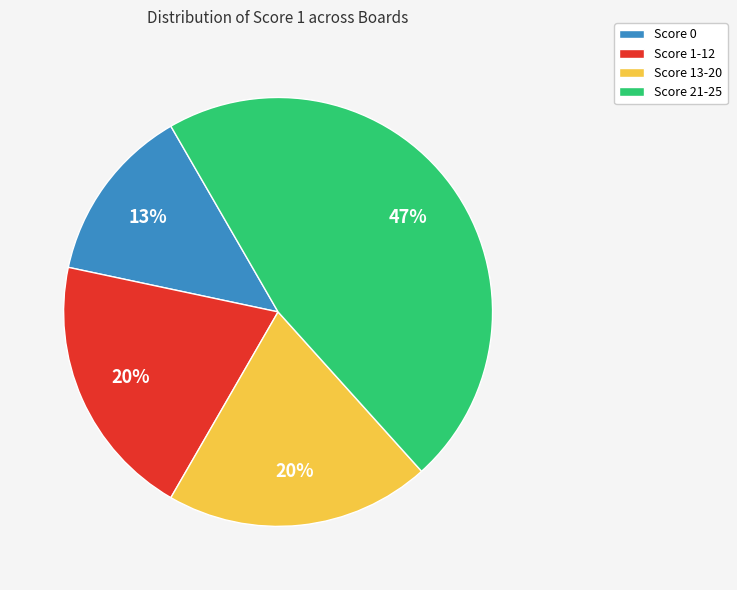

Approximately how many times larger is the value at Score 13-20 compared to Score 21-25?

0.4